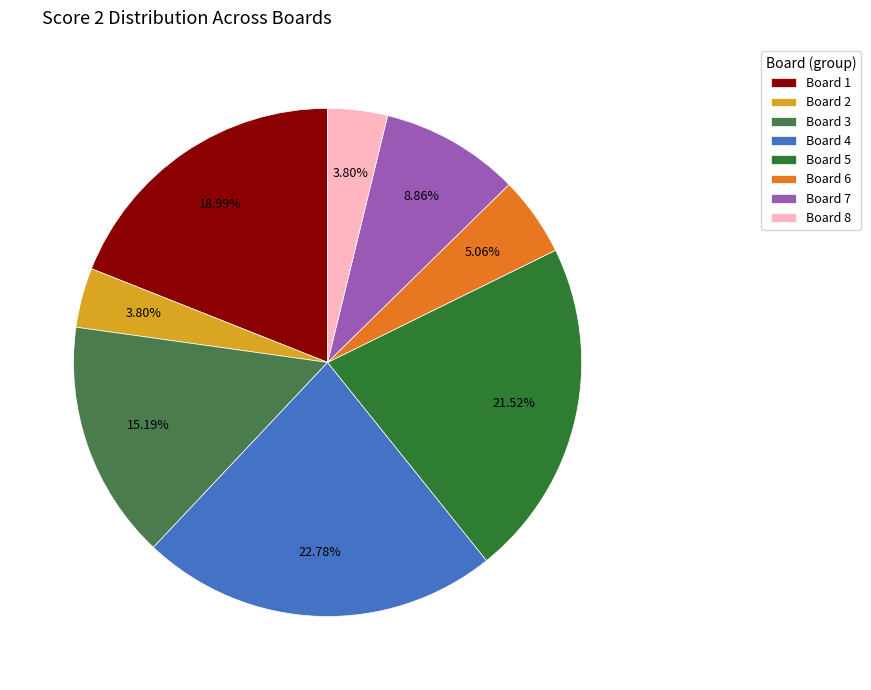

Is it true that Board 4 is 31% of the pie?

False